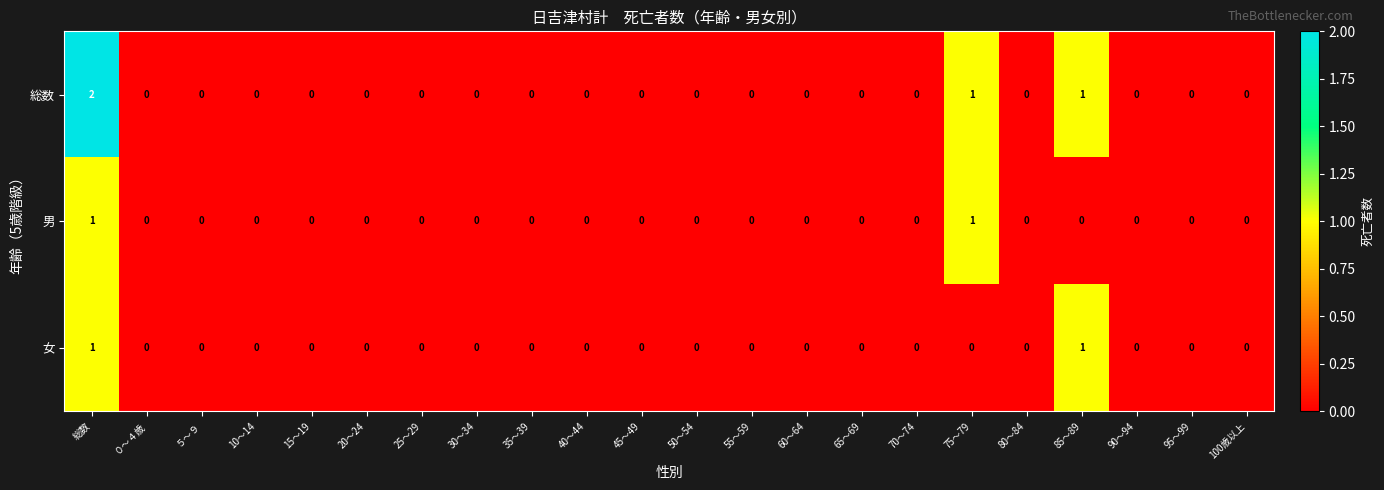

At which category is the sum across all series the highest?

総数